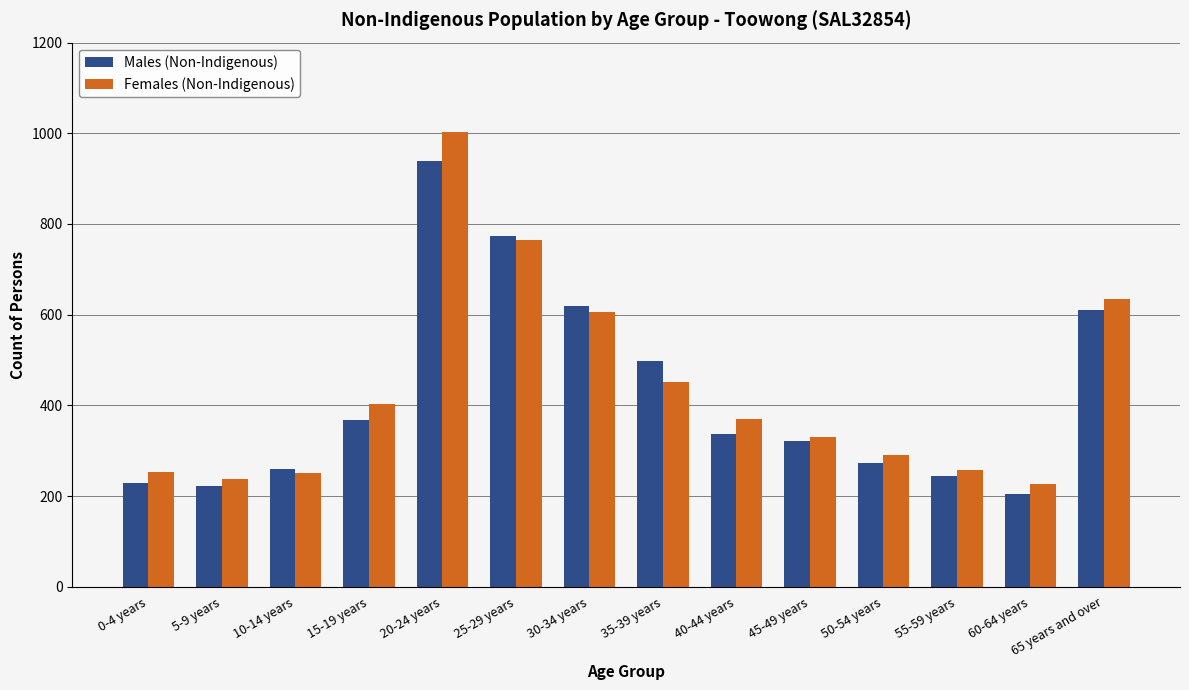

The value of Females (Non-Indigenous) at 20-24 years is 1608. True or false?

False